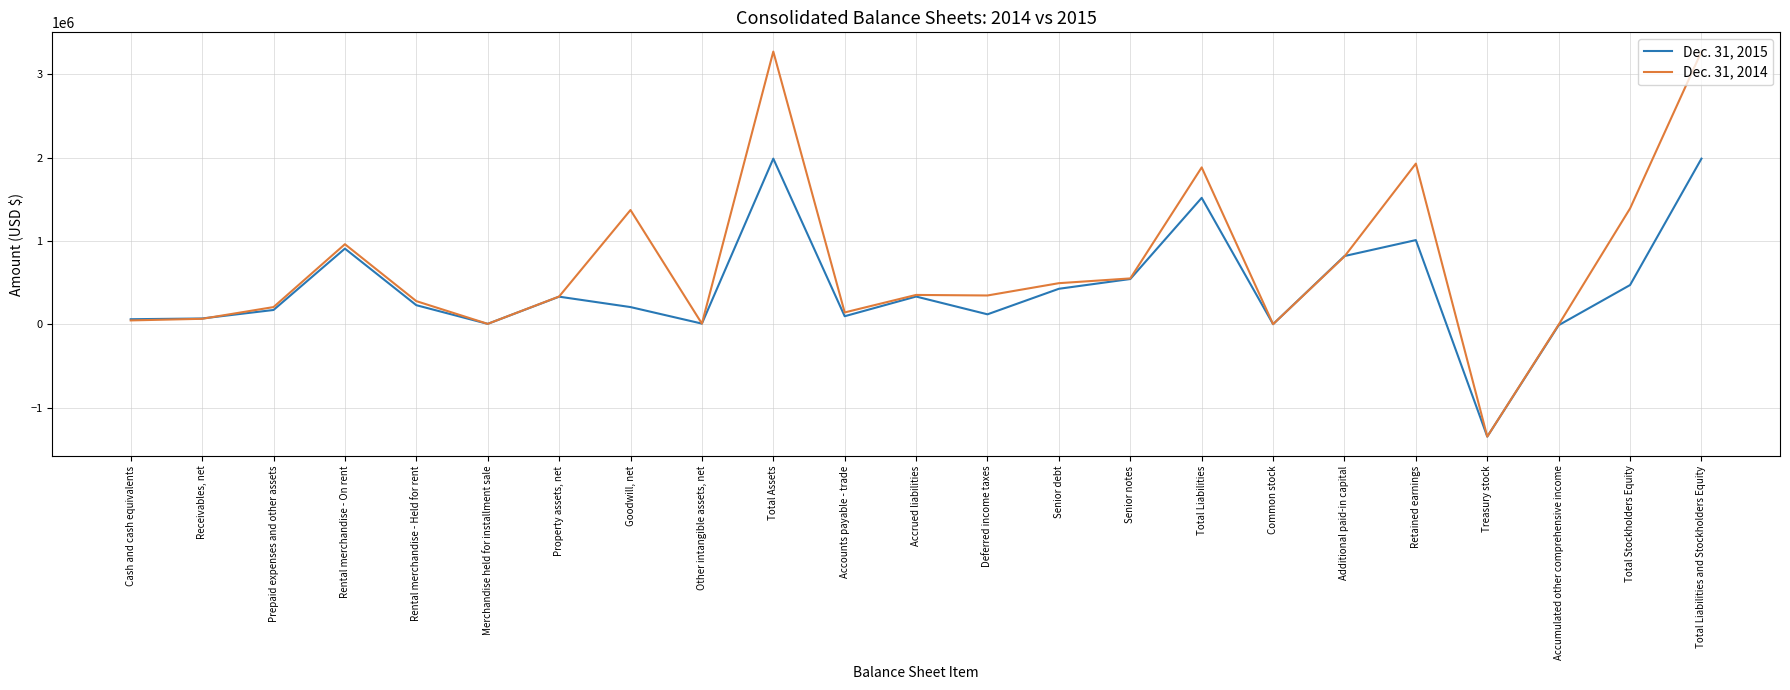

List the series in order of their overall mean, lowest first.

Dec. 31, 2015, Dec. 31, 2014